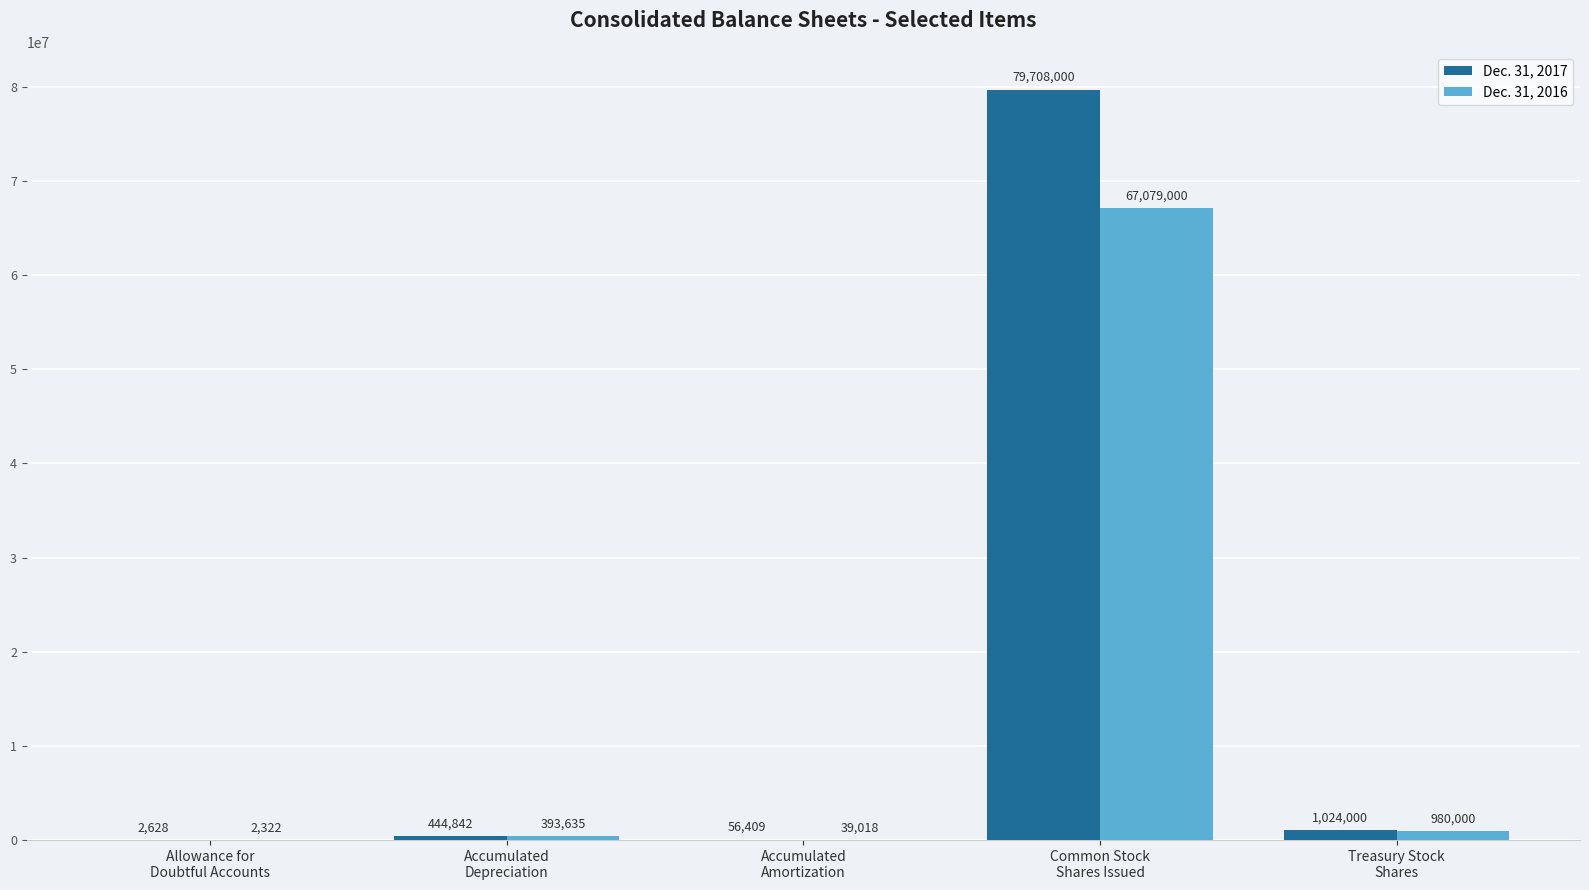

Which series changed the most between Allowance for
Doubtful Accounts and Accumulated
Amortization?

Dec. 31, 2017